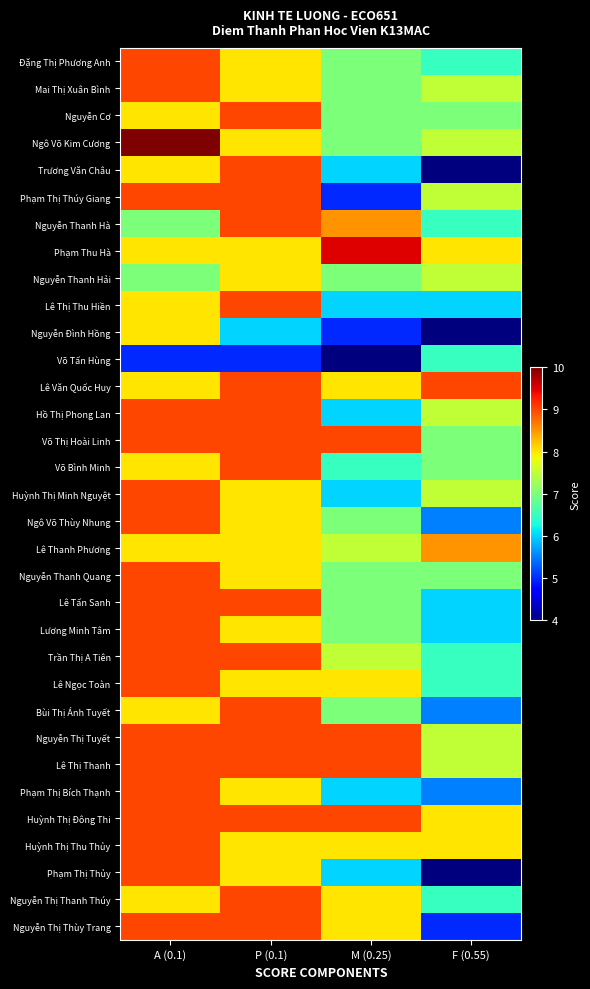

What is the difference between the highest and lowest values at F (0.55)?

5.0